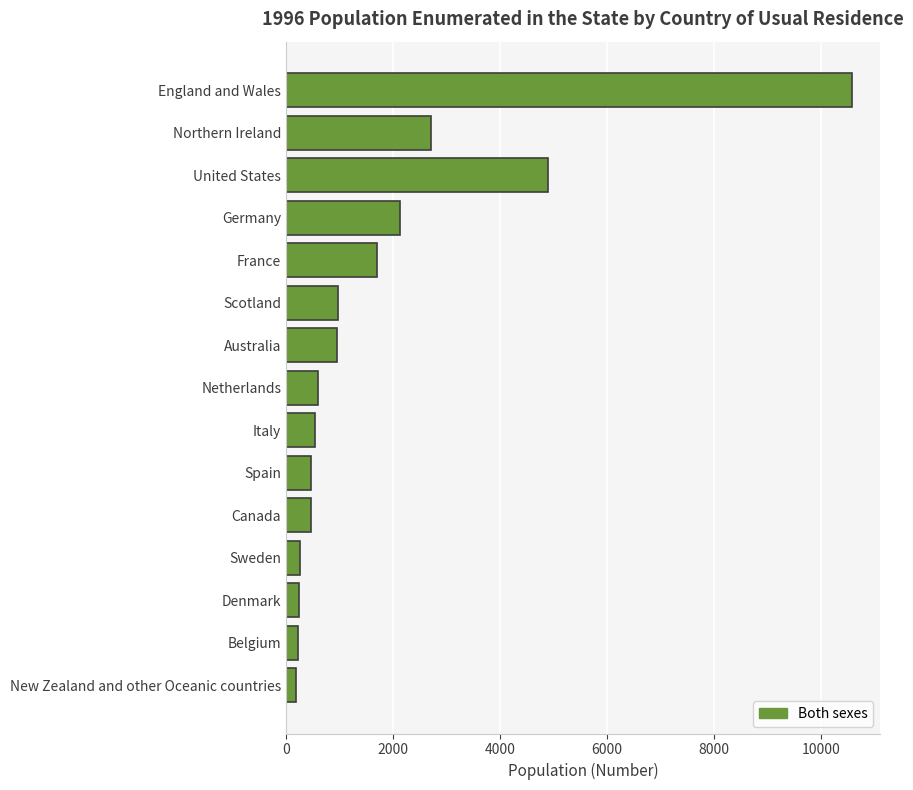

What is the difference between the second highest and minimum values?

4718